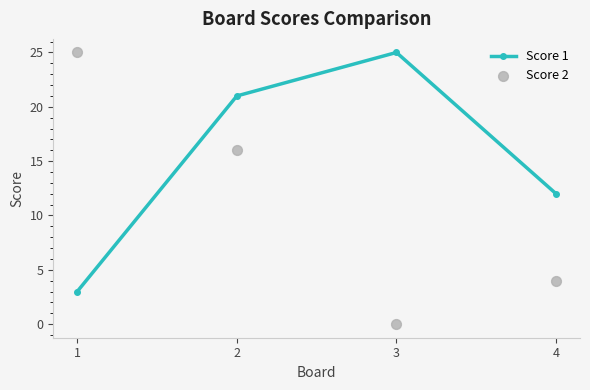

Is the value of Score 1 at 3 greater than the value of Score 2 at 2?

Yes